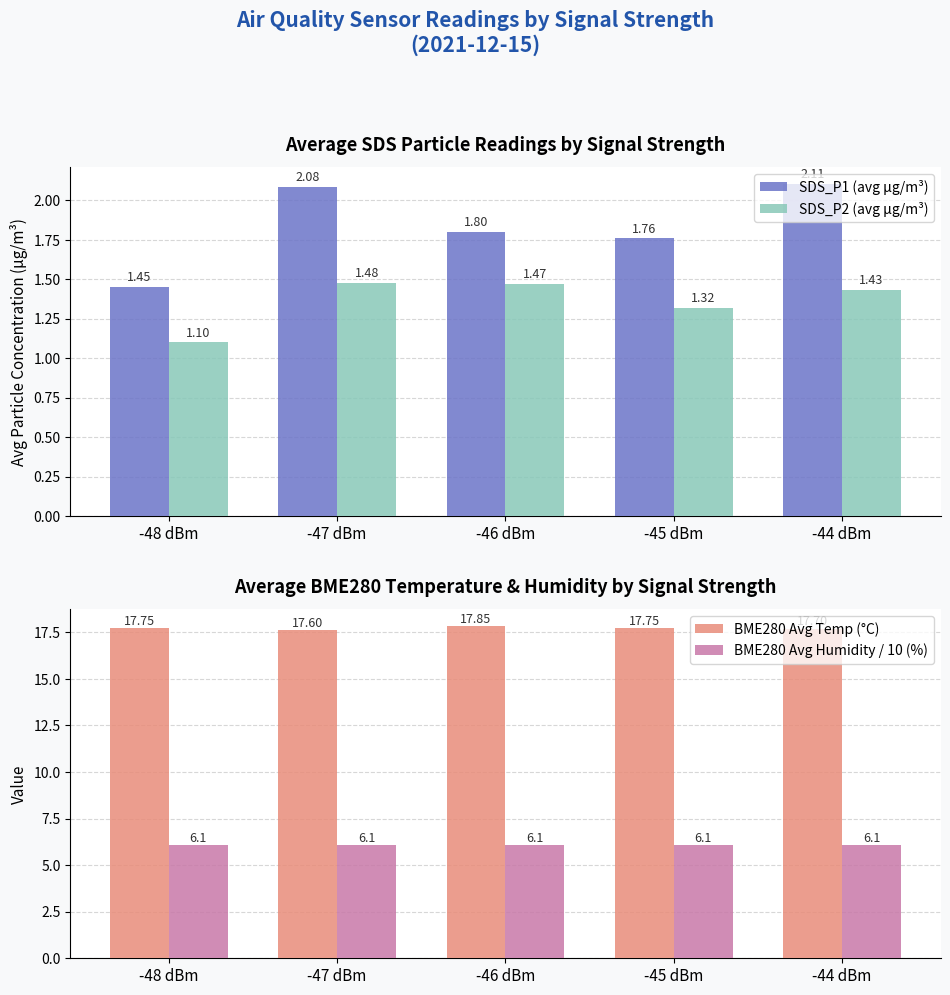

At which category is the sum across all series the highest?

-44 dBm